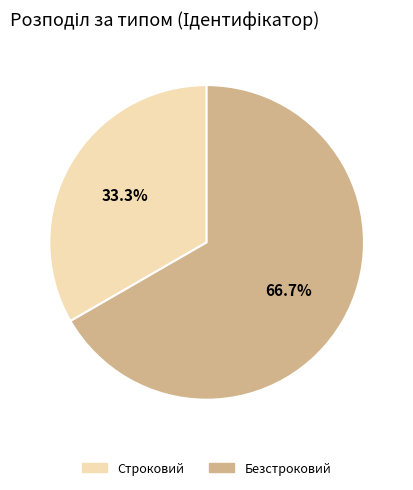

To the nearest percent, what portion does Строковий represent?

33%